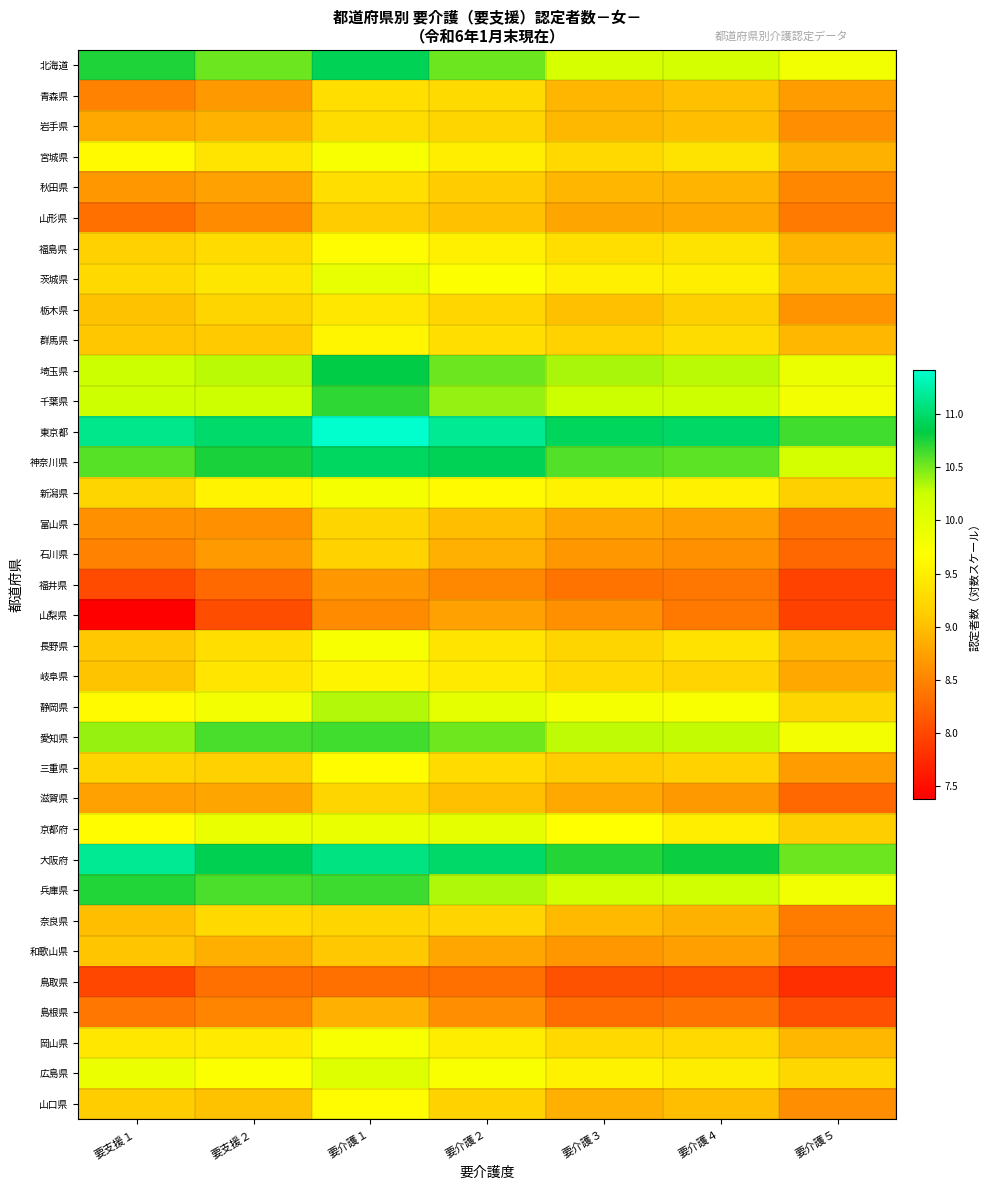

Reading left to right, extract all data points from this chart.

北海道: 要支援１=10.7	要支援２=10.5	要介護１=10.9	要介護２=10.5	要介護３=10.1	要介護４=10.2	要介護５=9.8
青森県: 要支援１=8.5	要支援２=8.7	要介護１=9.3	要介護２=9.3	要介護３=8.9	要介護４=9.0	要介護５=8.7
岩手県: 要支援１=8.8	要支援２=8.9	要介護１=9.3	要介護２=9.2	要介護３=8.9	要介護４=9.0	要介護５=8.6
宮城県: 要支援１=9.6	要支援２=9.4	要介護１=9.8	要介護２=9.5	要介護３=9.3	要介護４=9.4	要介護５=8.9
秋田県: 要支援１=8.7	要支援２=8.7	要介護１=9.3	要介護２=9.1	要介護３=8.9	要介護４=8.9	要介護５=8.5
山形県: 要支援１=8.3	要支援２=8.6	要介護１=9.1	要介護２=9.0	要介護３=8.8	要介護４=8.8	要介護５=8.4
福島県: 要支援１=9.2	要支援２=9.3	要介護１=9.6	要介護２=9.5	要介護３=9.3	要介護４=9.4	要介護５=8.9
茨城県: 要支援１=9.3	要支援２=9.4	要介護１=9.9	要介護２=9.7	要介護３=9.5	要介護４=9.5	要介護５=9.0
栃木県: 要支援１=9.0	要支援２=9.2	要介護１=9.4	要介護２=9.2	要介護３=9.0	要介護４=9.2	要介護５=8.6
群馬県: 要支援１=9.1	要支援２=9.1	要介護１=9.6	要介護２=9.3	要介護３=9.2	要介護４=9.3	要介護５=8.9
埼玉県: 要支援１=10.3	要支援２=10.3	要介護１=10.8	要介護２=10.5	要介護３=10.4	要介護４=10.3	要介護５=9.9
千葉県: 要支援１=10.2	要支援２=10.2	要介護１=10.7	要介護２=10.4	要介護３=10.3	要介護４=10.2	要介護５=9.8
東京都: 要支援１=11.1	要支援２=11.0	要介護１=11.4	要介護２=11.2	要介護３=10.9	要介護４=11.0	要介護５=10.7
神奈川県: 要支援１=10.6	要支援２=10.8	要介護１=11.0	要介護２=10.9	要介護３=10.6	要介護４=10.6	要介護５=10.2
新潟県: 要支援１=9.2	要支援２=9.6	要介護１=9.8	要介護２=9.6	要介護３=9.5	要介護４=9.5	要介護５=9.2
富山県: 要支援１=8.6	要支援２=8.6	要介護１=9.2	要介護２=9.0	要介護３=8.8	要介護４=8.7	要介護５=8.4
石川県: 要支援１=8.5	要支援２=8.7	要介護１=9.2	要介護２=8.9	要介護３=8.7	要介護４=8.6	要介護５=8.3
福井県: 要支援１=8.0	要支援２=8.3	要介護１=8.7	要介護２=8.5	要介護３=8.4	要介護４=8.4	要介護５=7.9
山梨県: 要支援１=7.4	要支援２=8.0	要介護１=8.6	要介護２=8.7	要介護３=8.6	要介護４=8.4	要介護５=7.9
長野県: 要支援１=9.1	要支援２=9.3	要介護１=9.8	要介護２=9.4	要介護３=9.2	要介護４=9.4	要介護５=8.9
岐阜県: 要支援１=9.0	要支援２=9.4	要介護１=9.6	要介護２=9.5	要介護３=9.3	要介護４=9.2	要介護５=8.8
静岡県: 要支援１=9.6	要支援２=9.8	要介護１=10.3	要介護２=10.0	要介護３=9.8	要介護４=9.7	要介護５=9.2
愛知県: 要支援１=10.4	要支援２=10.6	要介護１=10.7	要介護２=10.5	要介護３=10.3	要介護４=10.3	要介護５=9.8
三重県: 要支援１=9.2	要支援２=9.2	要介護１=9.7	要介護２=9.3	要介護３=9.1	要介護４=9.2	要介護５=8.7
滋賀県: 要支援１=8.7	要支援２=8.8	要介護１=9.2	要介護２=9.0	要介護３=8.8	要介護４=8.7	要介護５=8.3
京都府: 要支援１=9.7	要支援２=9.9	要介護１=9.9	要介護２=10.0	要介護３=9.7	要介護４=9.5	要介護５=9.1
大阪府: 要支援１=11.2	要支援２=10.9	要介護１=11.1	要介護２=11.0	要介護３=10.7	要介護４=10.8	要介護５=10.5
兵庫県: 要支援１=10.7	要支援２=10.6	要介護１=10.7	要介護２=10.3	要介護３=10.2	要介護４=10.2	要介護５=9.8
奈良県: 要支援１=9.0	要支援２=9.3	要介護１=9.2	要介護２=9.2	要介護３=9.0	要介護４=8.9	要介護５=8.4
和歌山県: 要支援１=9.1	要支援２=8.9	要介護１=9.1	要介護２=8.8	要介護３=8.7	要介護４=8.7	要介護５=8.4
鳥取県: 要支援１=8.0	要支援２=8.3	要介護１=8.3	要介護２=8.3	要介護３=8.1	要介護４=8.1	要介護５=7.8
島根県: 要支援１=8.4	要支援２=8.5	要介護１=8.9	要介護２=8.6	要介護３=8.3	要介護４=8.4	要介護５=8.1
岡山県: 要支援１=9.4	要支援２=9.5	要介護１=9.8	要介護２=9.5	要介護３=9.3	要介護４=9.3	要介護５=8.9
広島県: 要支援１=9.9	要支援２=9.7	要介護１=10.1	要介護２=9.7	要介護３=9.5	要介護４=9.5	要介護５=9.2
山口県: 要支援１=9.1	要支援２=9.0	要介護１=9.6	要介護２=9.2	要介護３=8.9	要介護４=9.0	要介護５=8.6